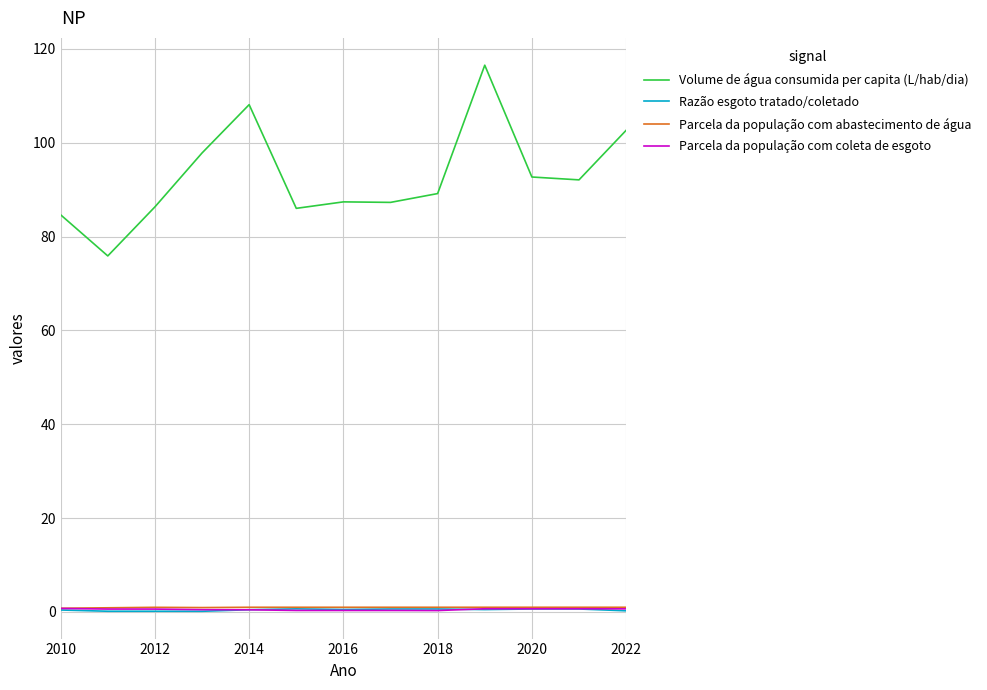

Which series has the widest spread of values?

Volume de água consumida per capita (L/hab/dia)